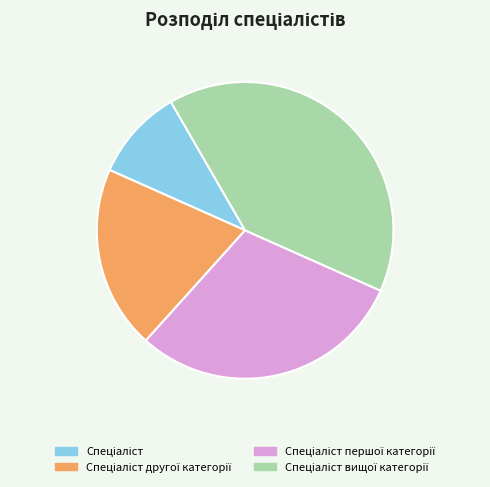

Does any single category account for the majority?

No